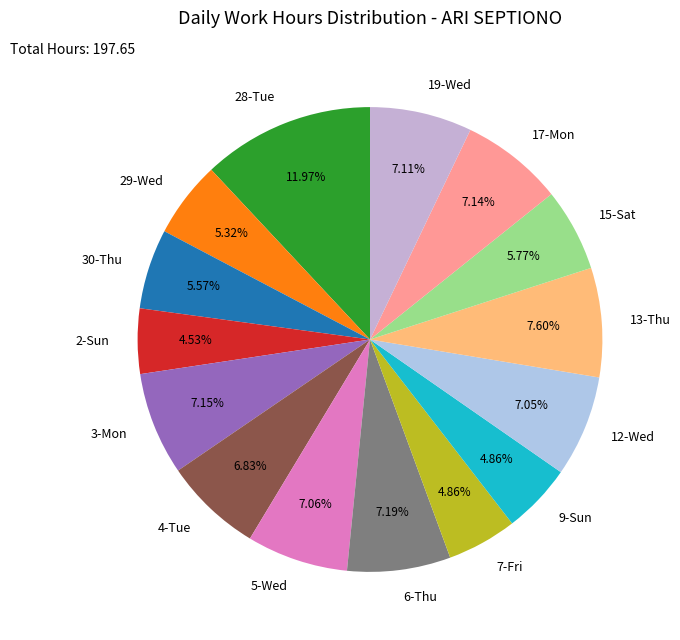

To the nearest percent, what is the combined percentage of 3-Mon and 7-Fri?

12%